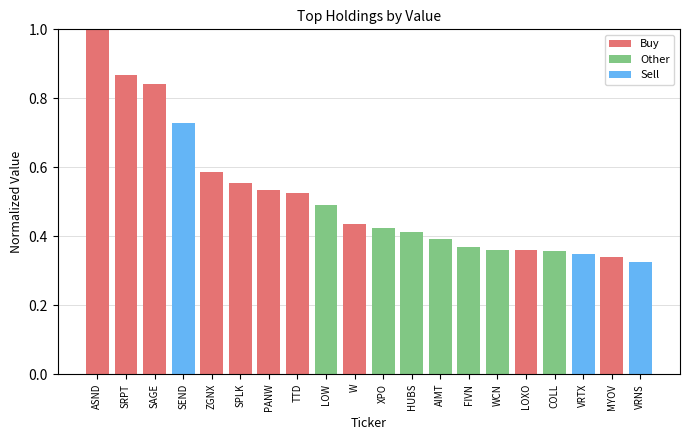

What is the change in value from TTD to WCN?

-0.2